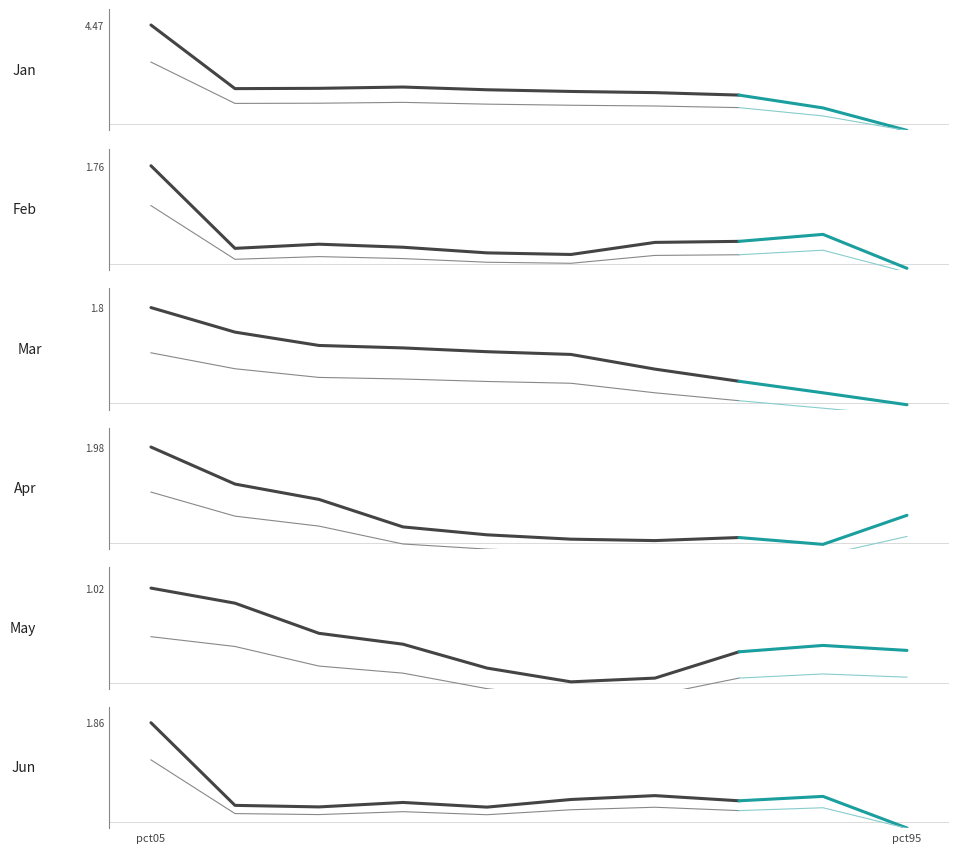

What is the difference between the maximum and minimum values in the Jan series?

4.5